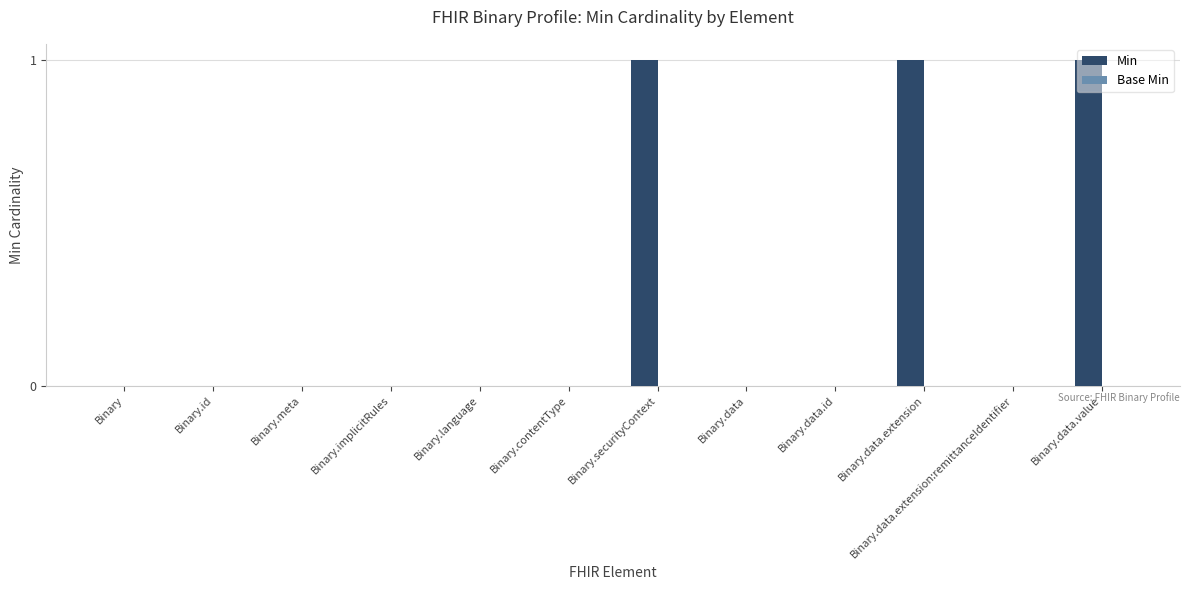

Between Binary.meta and Binary.data.extension, which is larger?

Binary.data.extension